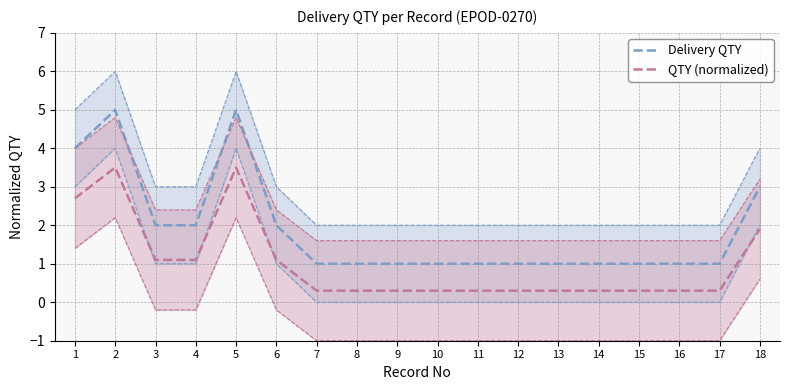

True or false: Delivery QTY and QTY (normalized) intersect in this chart.

False